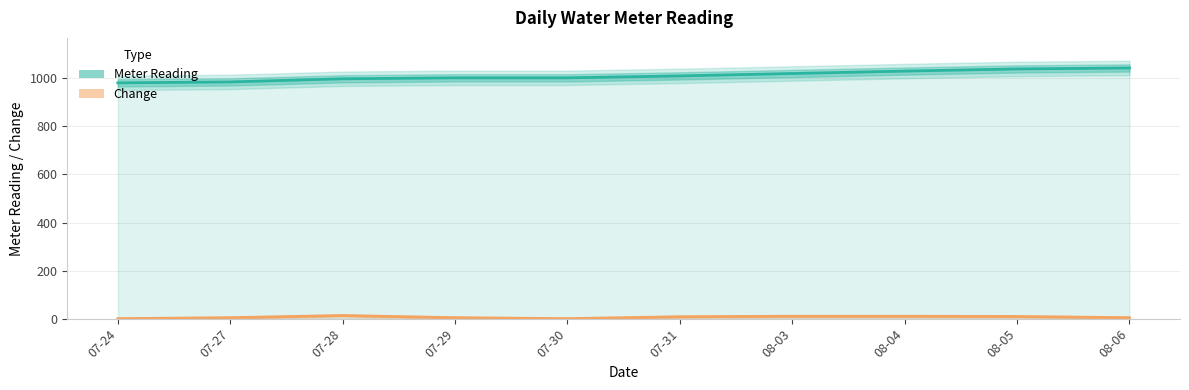

At which category does the chart reach its minimum across all series?

07-24